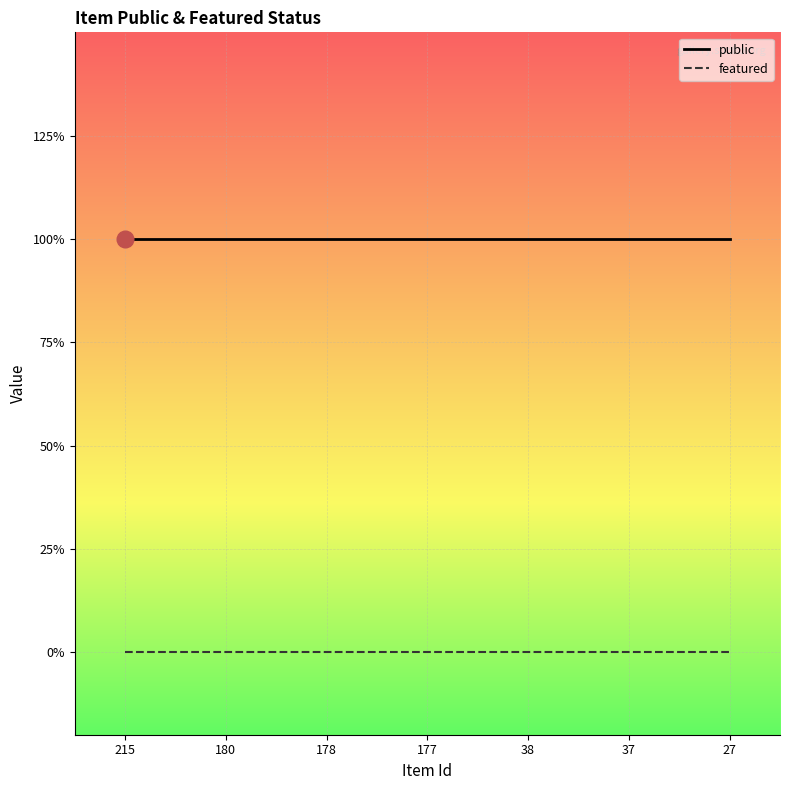

At how many categories does at least one series exceed 0?

7